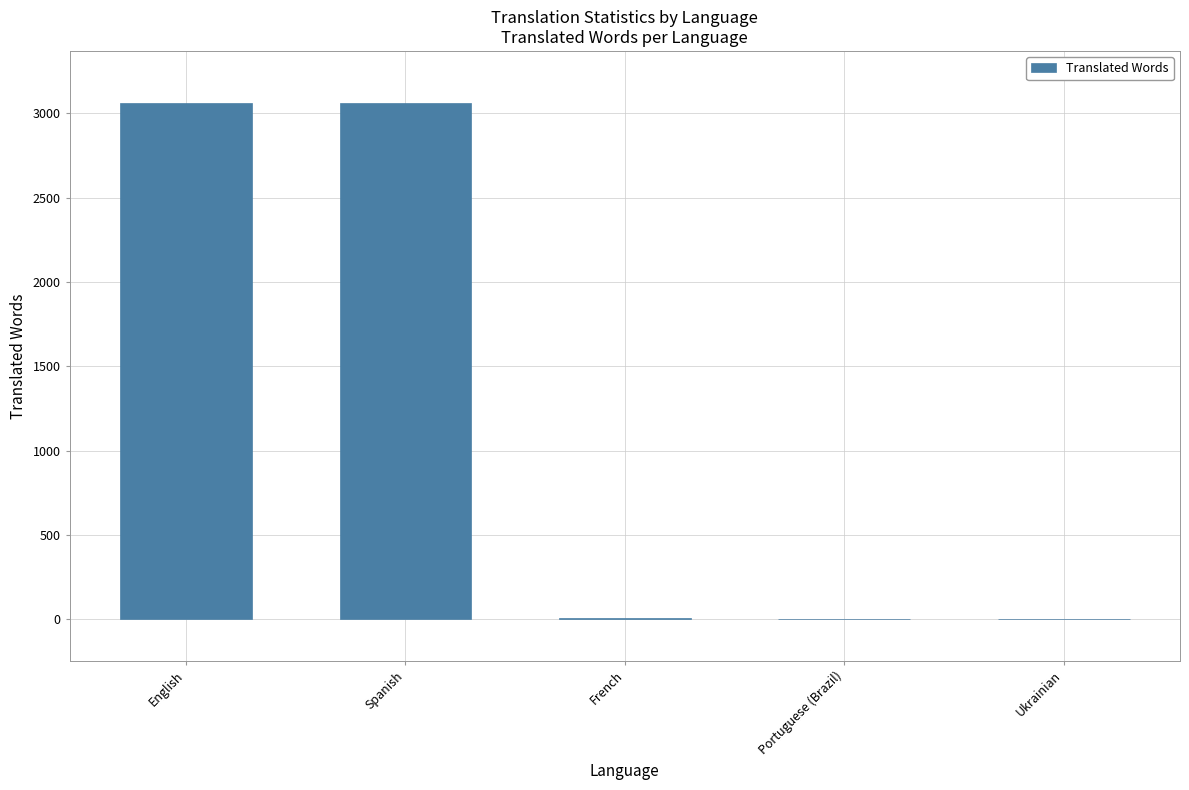

Is it true that the value at Spanish is 3064?

True